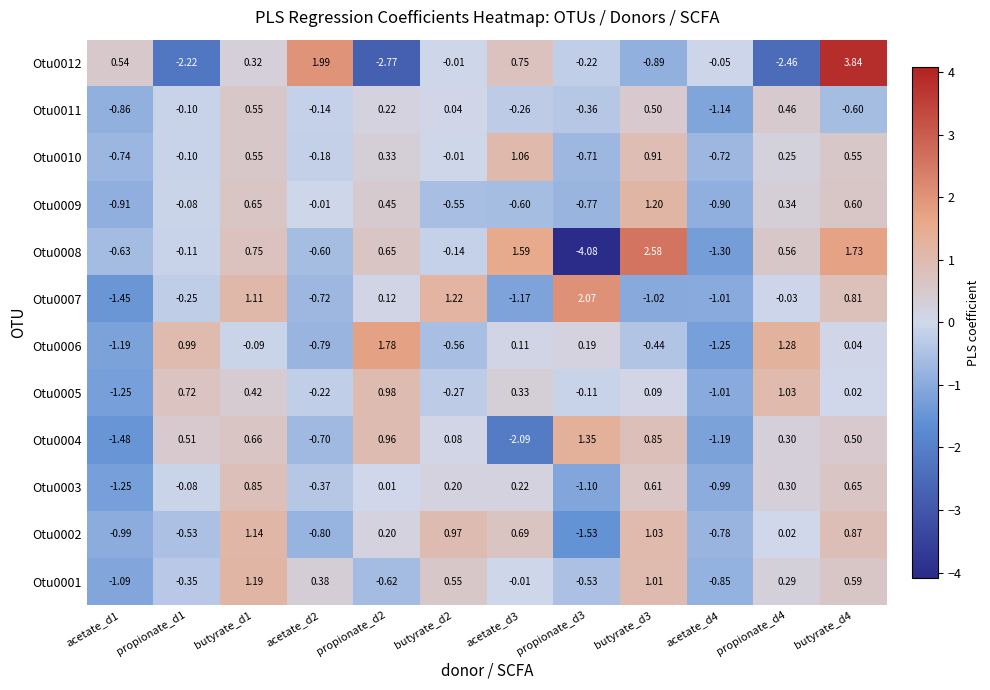

What is the total value across all series at propionate_d4?

2.3